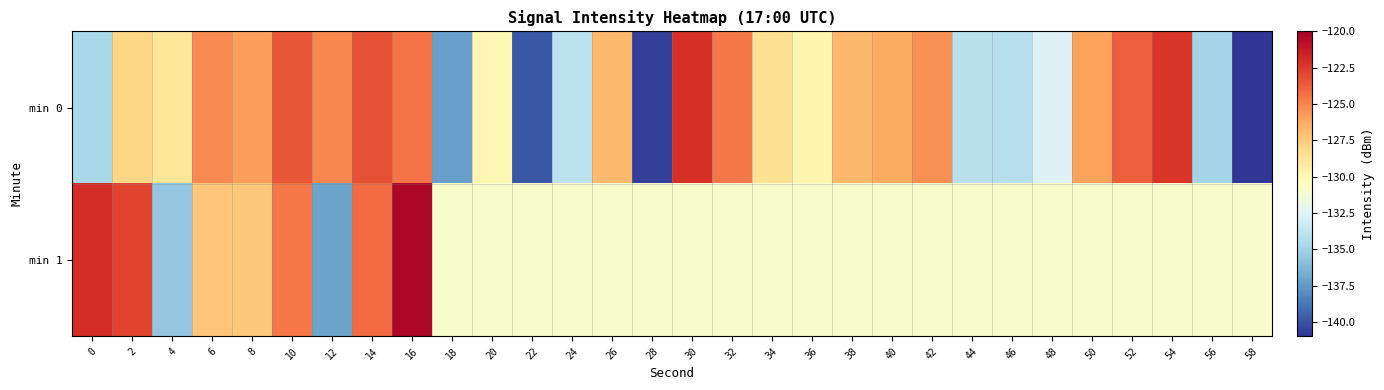

Reading left to right, what are all the values shown in this chart?

min 0: 0=-134.7	2=-128.0	4=-128.8	6=-125.2	8=-125.9	10=-123.5	12=-125.1	14=-123.2	16=-124.4	18=-137.2	20=-129.9	22=-139.8	24=-134.0	26=-126.8	28=-140.7	30=-122.1	32=-124.6	34=-128.6	36=-129.9	38=-126.8	40=-126.3	42=-125.4	44=-134.0	46=-134.2	48=-132.7	50=-125.9	52=-123.7	54=-122.3	56=-134.9	58=-141.0
min 1: 0=-122.0	2=-122.8	4=-135.6	6=-127.4	8=-127.4	10=-124.6	12=-137.1	14=-124.2	16=-120.4	18=-130.9	20=-130.9	22=-130.9	24=-130.9	26=-130.9	28=-130.9	30=-130.9	32=-130.9	34=-130.9	36=-130.9	38=-130.9	40=-130.9	42=-130.9	44=-130.9	46=-130.9	48=-130.9	50=-130.9	52=-130.9	54=-130.9	56=-130.9	58=-130.9